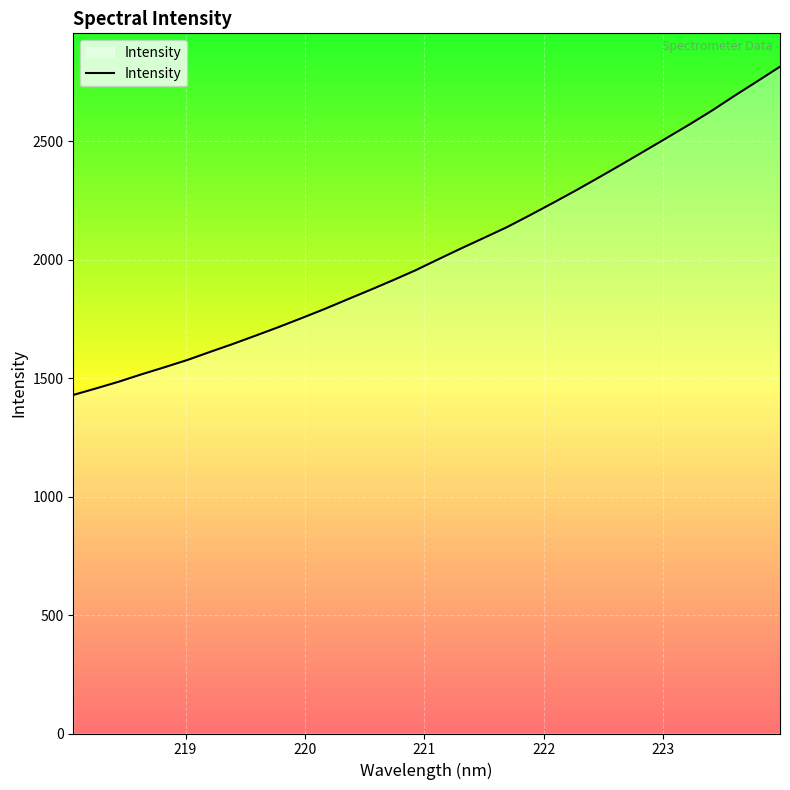

What is the difference between the second highest and second lowest values?

1296.6